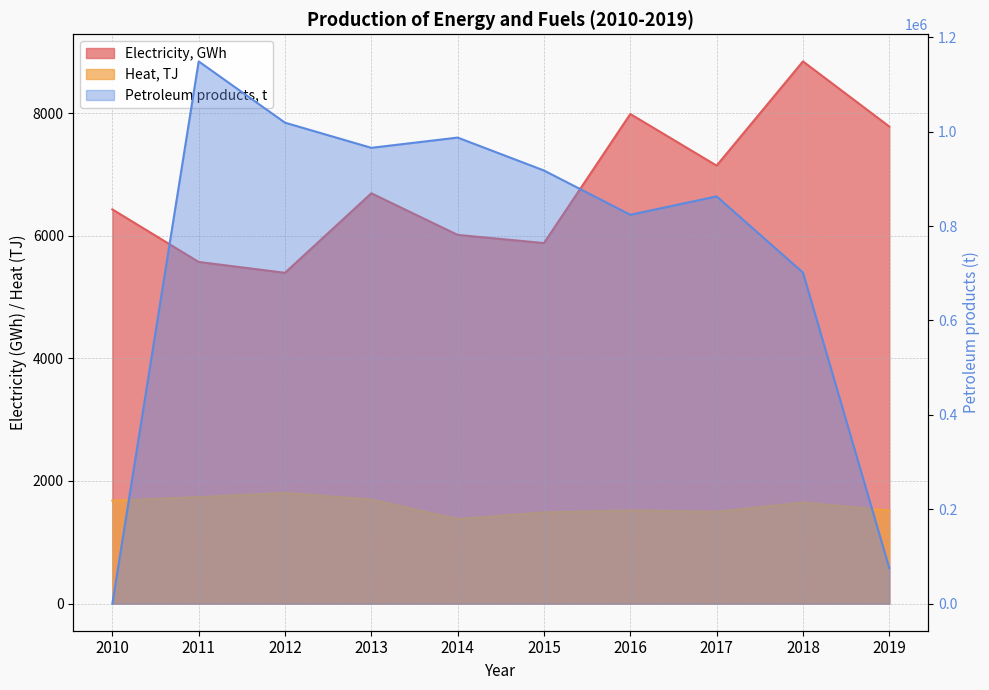

Reading right to left, extract all data points from this chart.

Electricity, GWh: 7782	8844	7144	7986	5881	6014	6693	5396	5573	6430
Heat, TJ: 1517	1649	1499	1521	1488	1378	1697	1806	1737	1680
Petroleum products, t: 75353	701321	862784	823853	917676	987434	965720	1018993	1148845	0